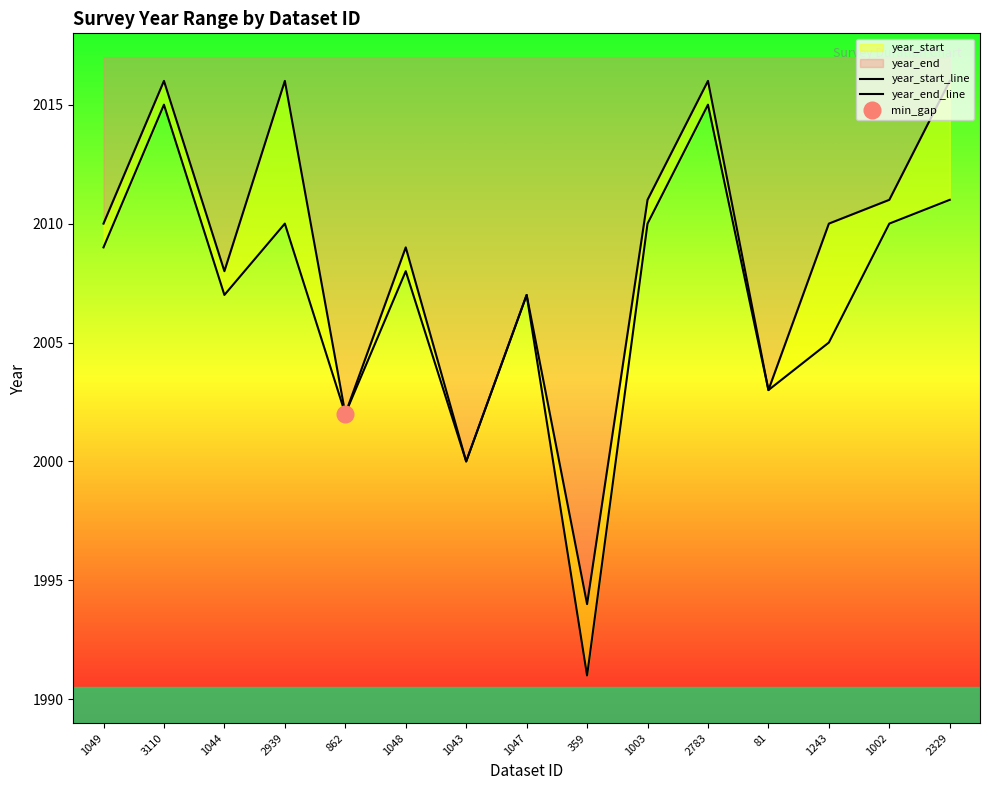

What position from the right is 1002?

2